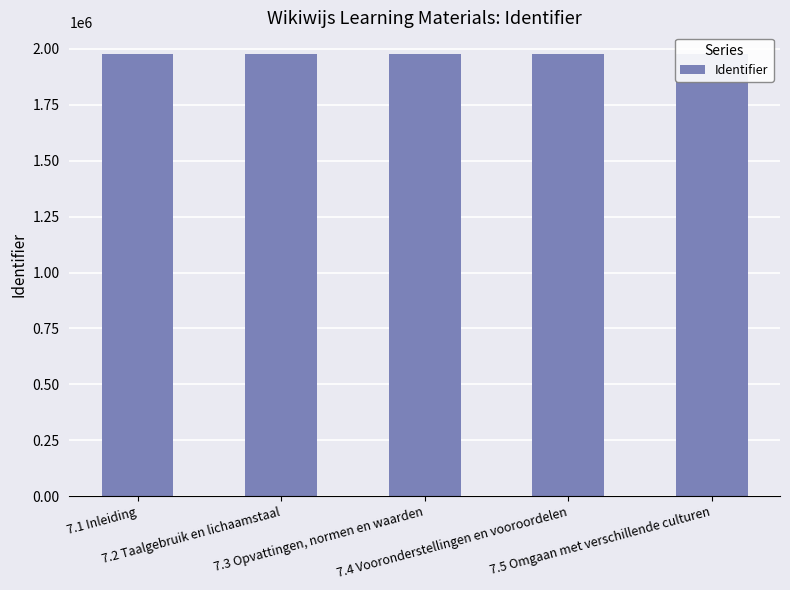

Where does the data first go above 1975229?

7.4 Vooronderstellingen en vooroordelen